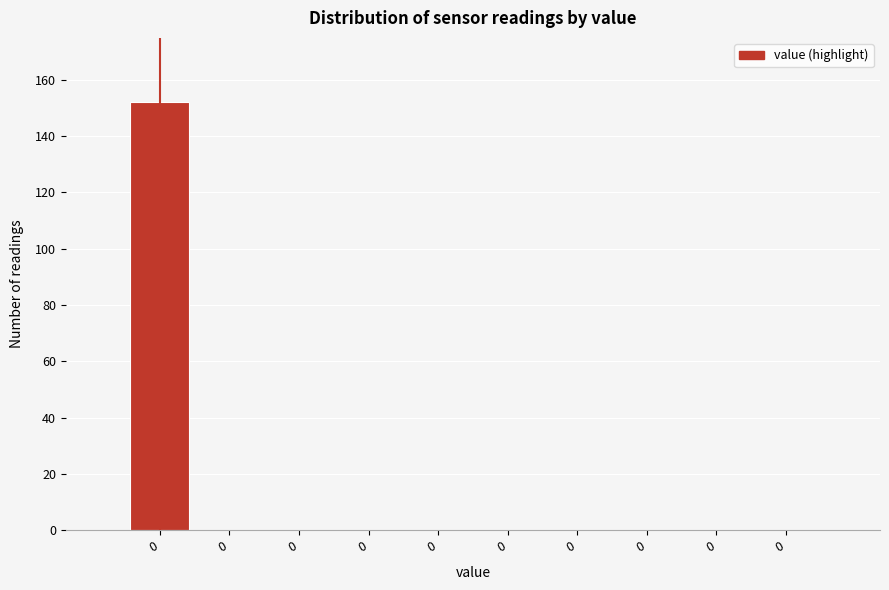

Are the bars horizontal?

No